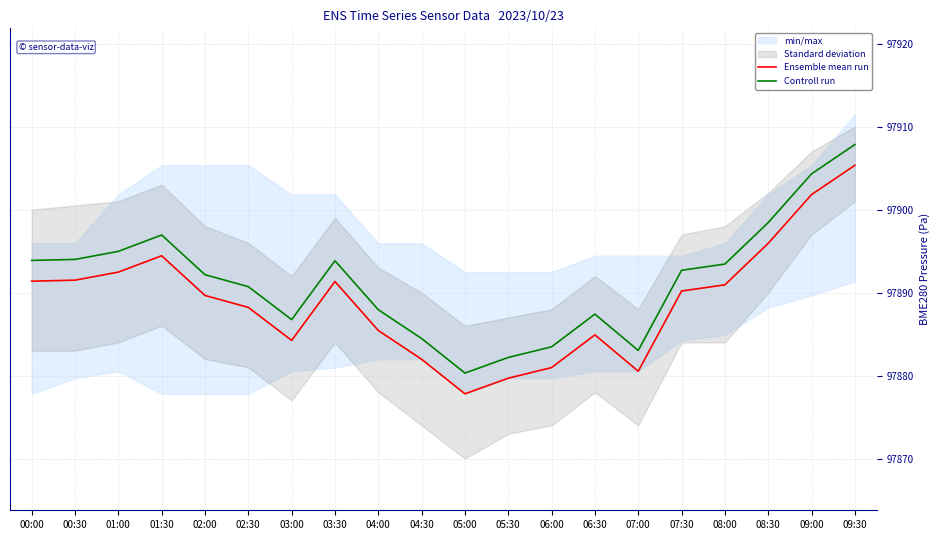

What is the label of the 14th point from the left?

06:30